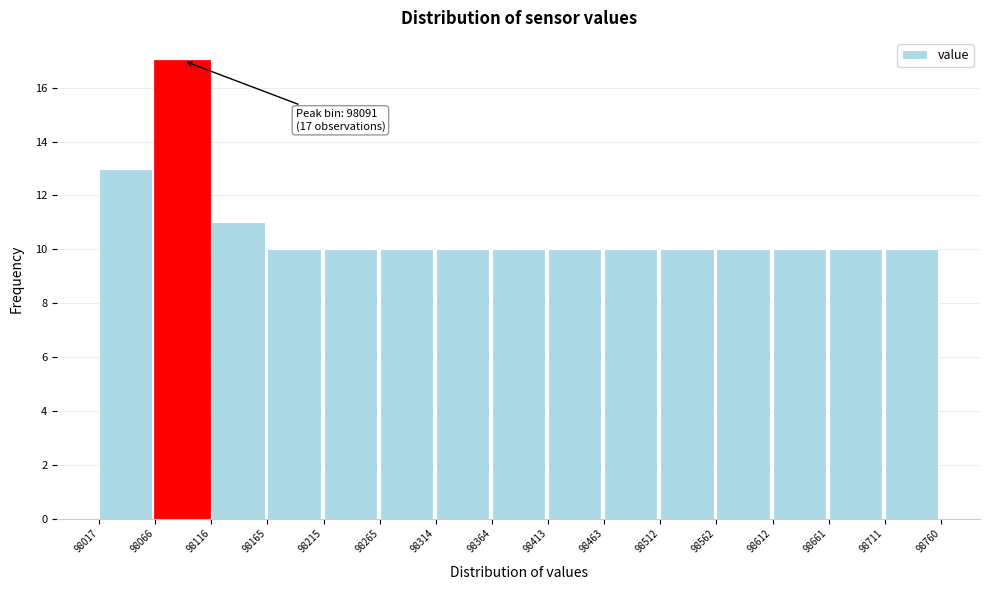

Over which range of the x-axis is the bar tallest?

98066 to 98116